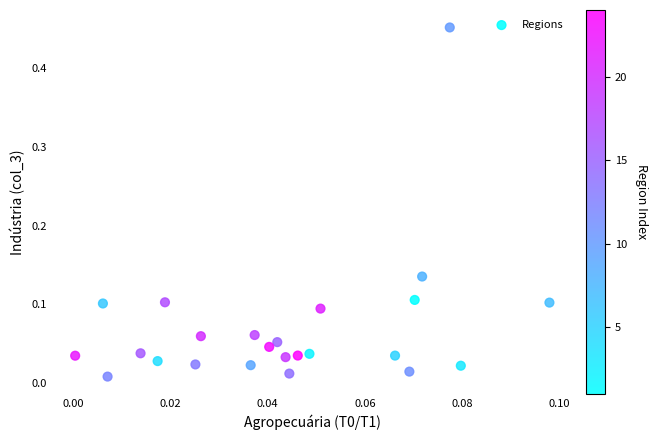

What is the range of Y values (max minus min)?

0.4